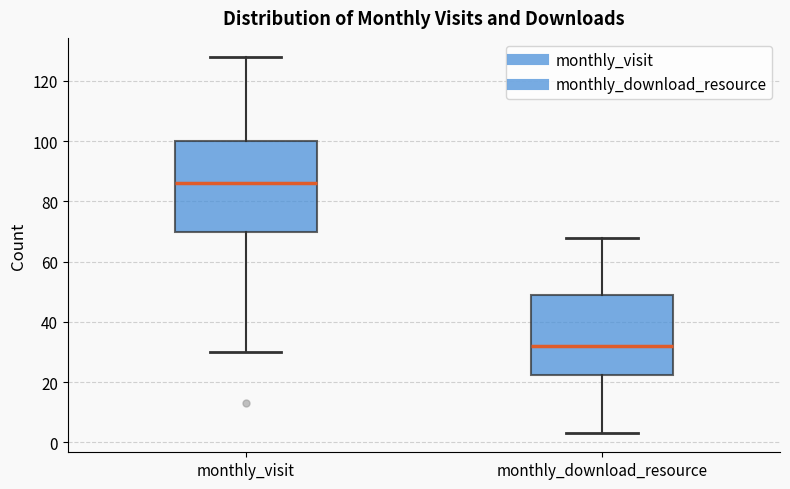

Reading left to right, read every box against the y-axis: the position of its median line, the range the box covers, and the ends of its whiskers. The values are not printed on the chart, so give them approximately, as read against the axis.

monthly_visit: median 86, box 70 to 100, whiskers 30 to 128
monthly_download_resource: median 32, box 22 to 50, whiskers 4 to 68